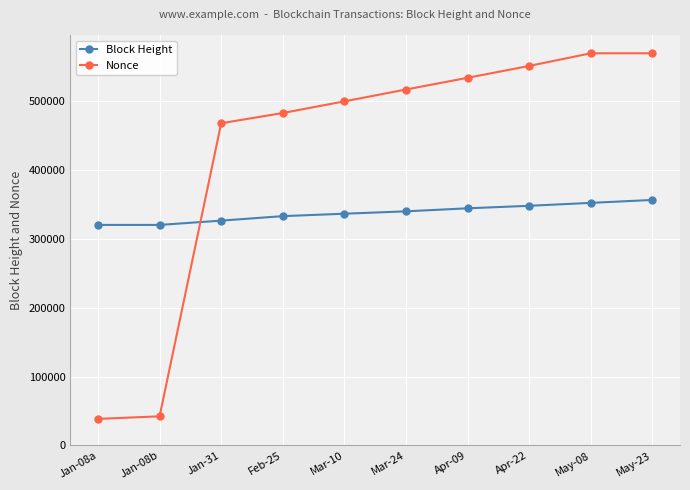

What is the sum of all Nonce values?

4271231